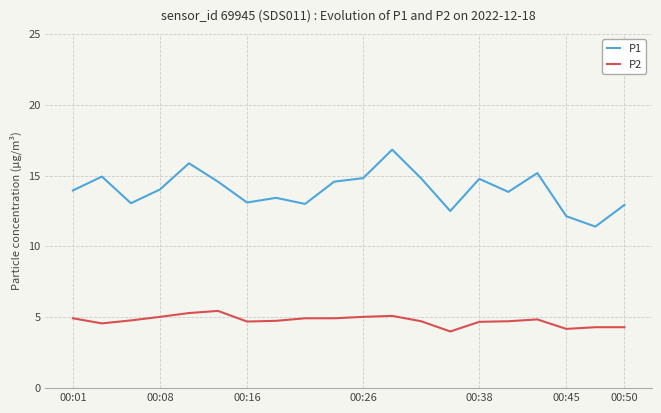

What is the average value of the P1 series?

14.0